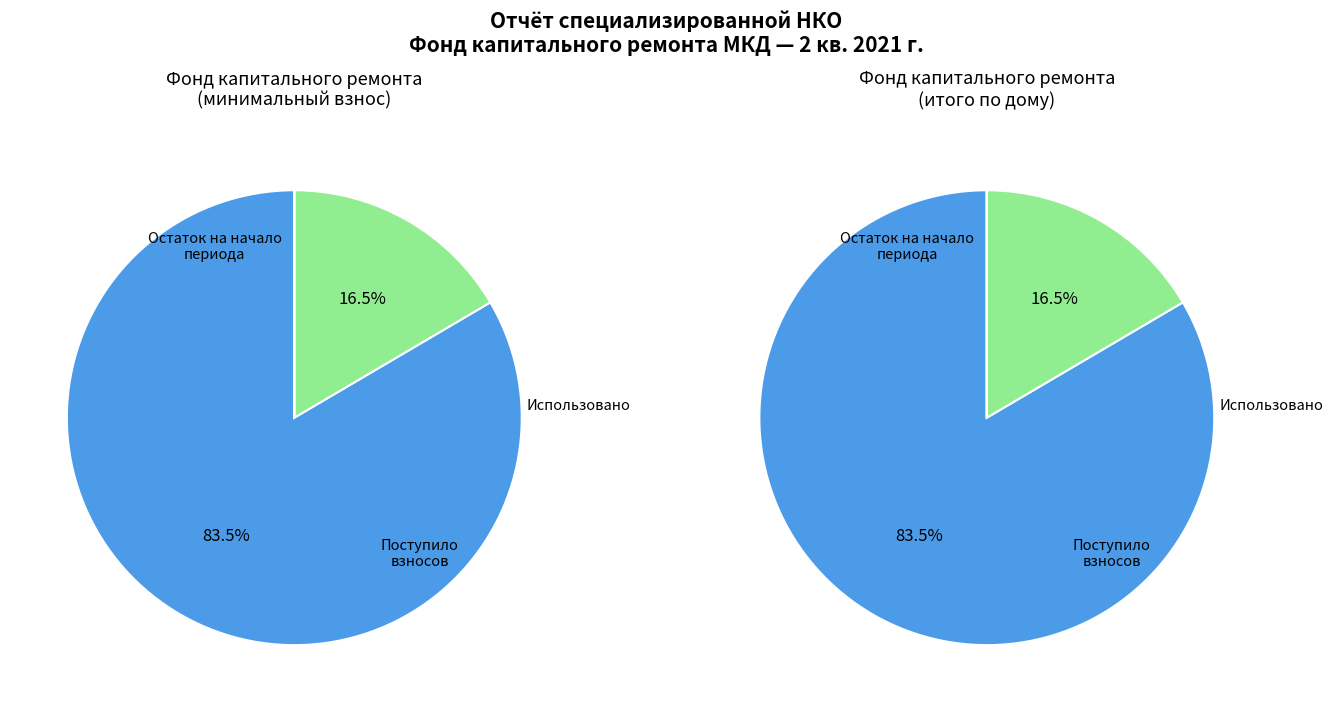

Is the sum of Поступило взносов and Использовано greater than half?

No